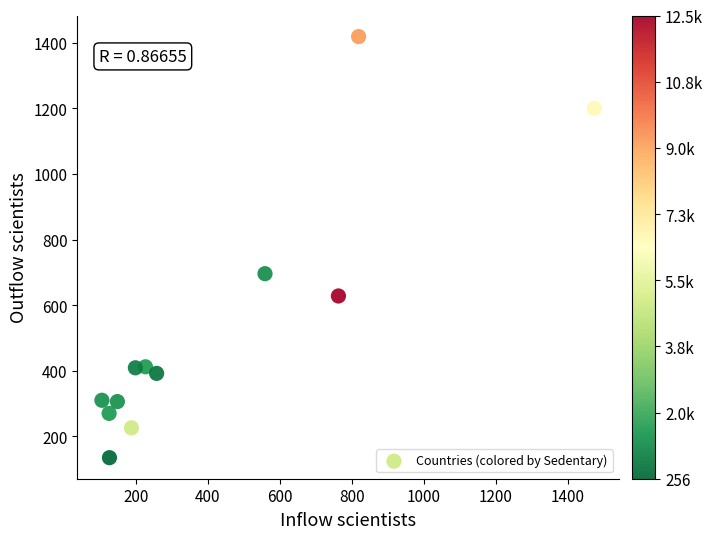

What is the range of X values (max minus min)?

1368